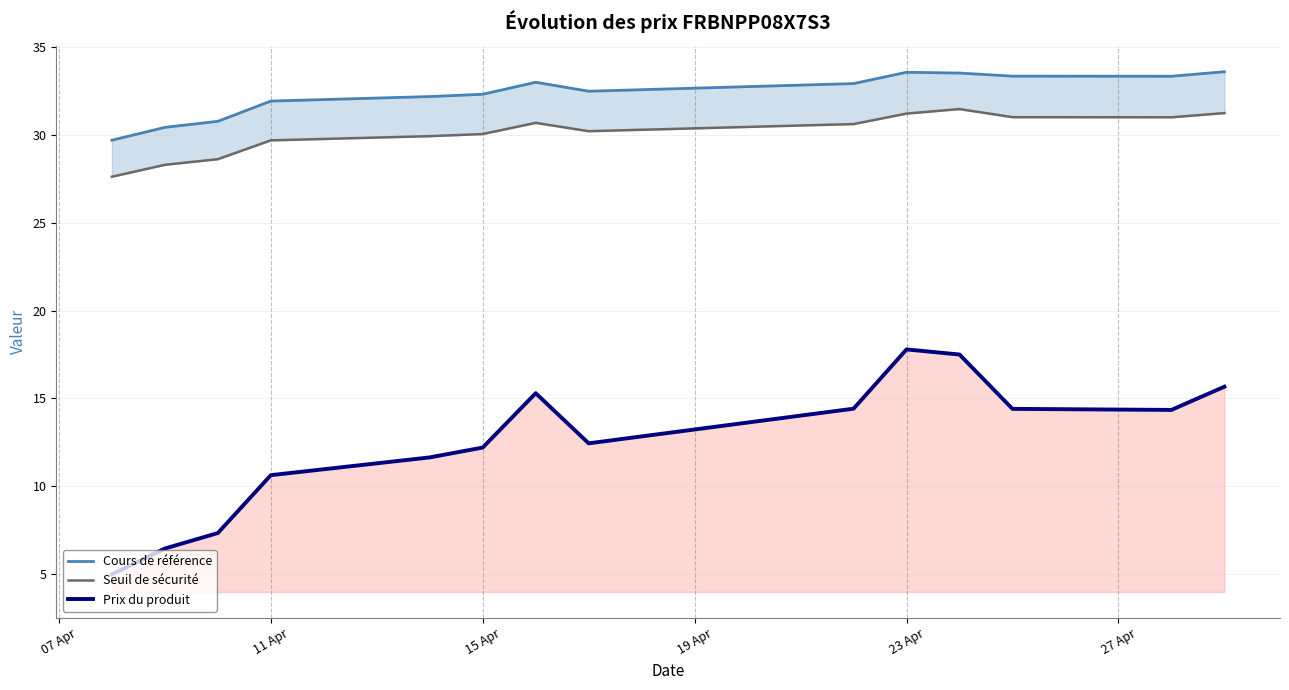

What is the average value of the Prix du produit series?

12.5